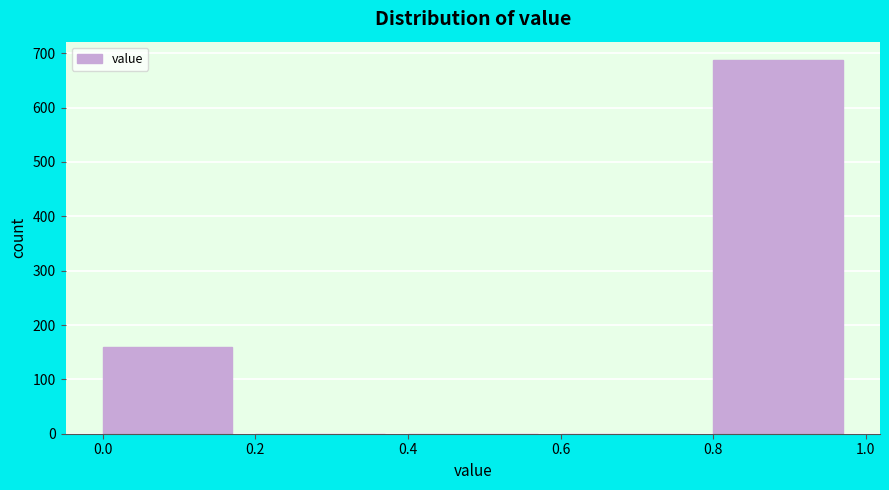

How tall is the bar that spans 0.0 to 0.2 on the x-axis? The values are not printed on the chart, so give them approximately, as read against the axis.

160